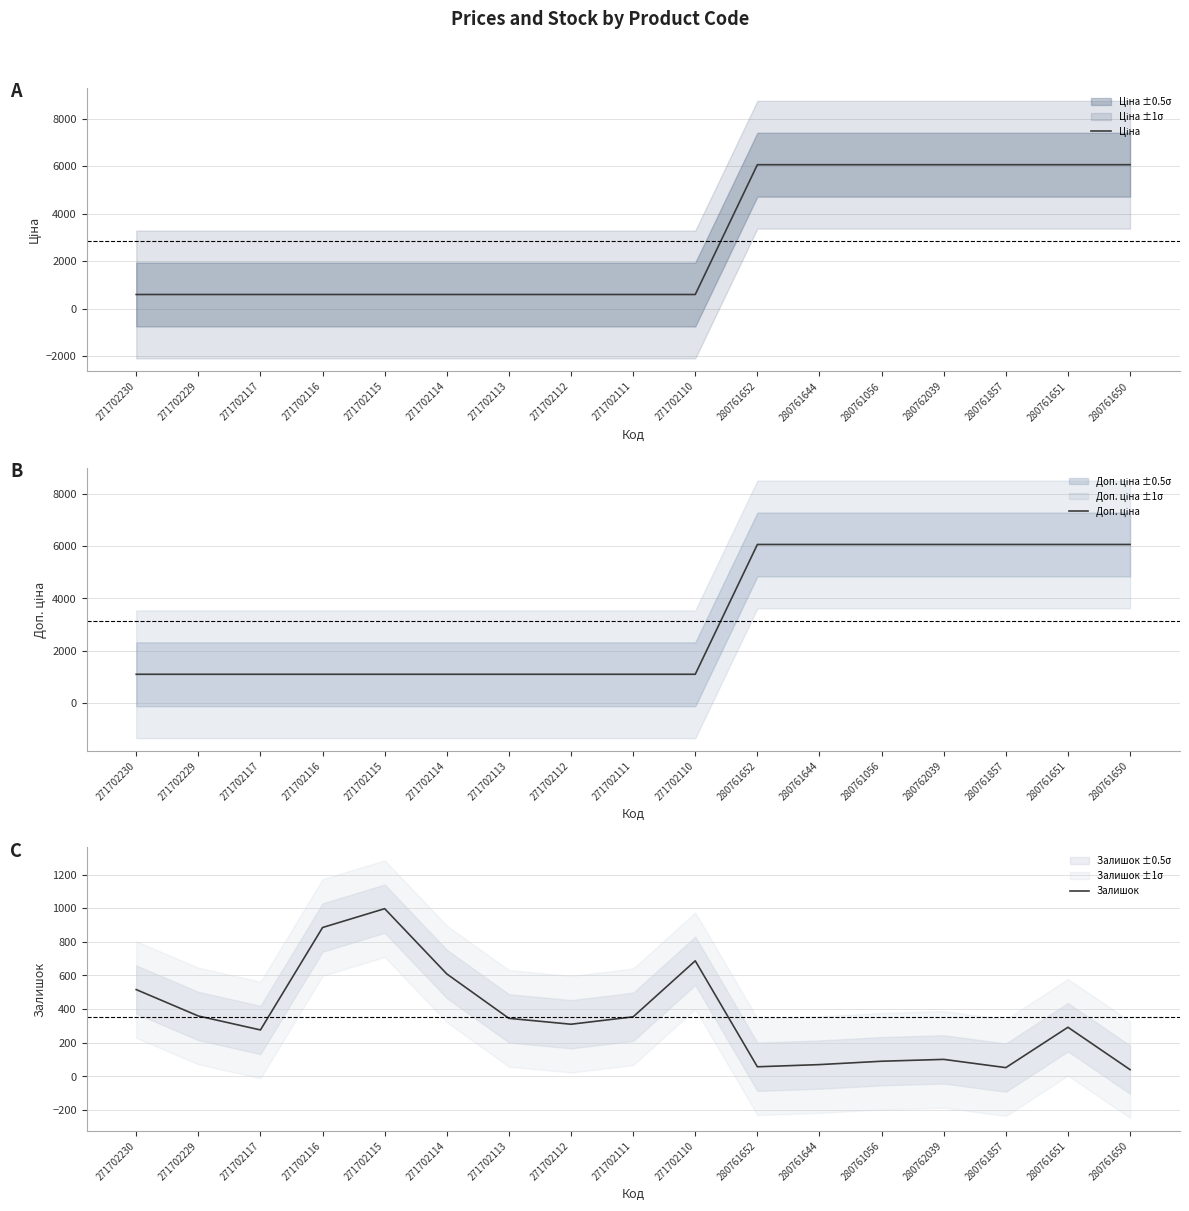

Which category has the highest value in the Залишок series?

271702115